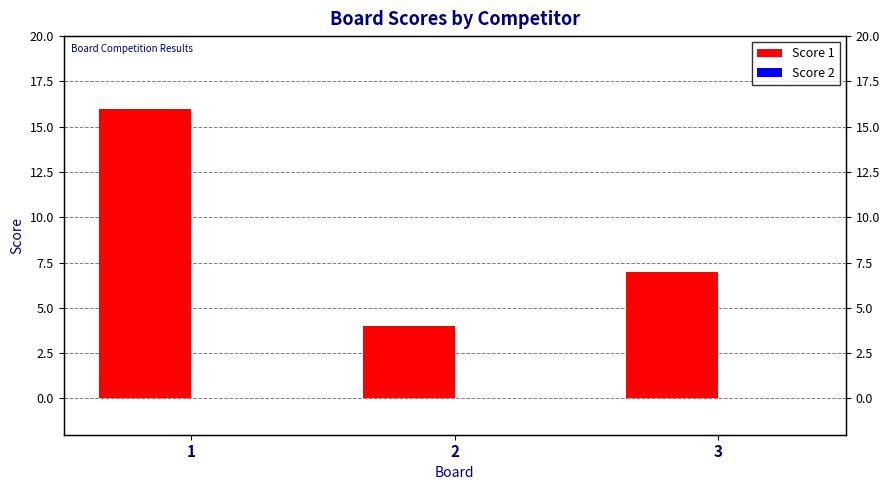

What is the sum of the Score 1 values at 3 and 2?

11